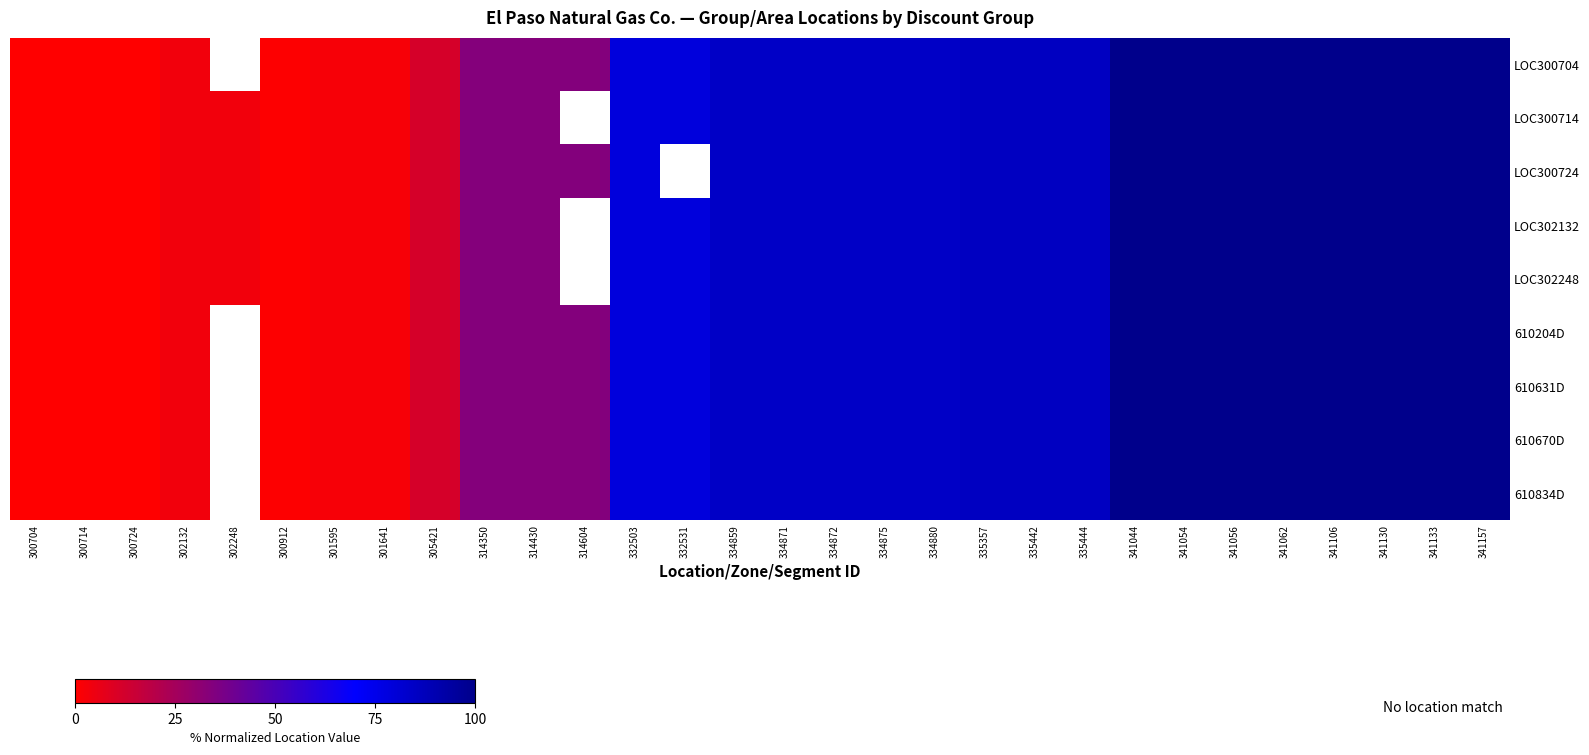

What is the difference between the LOC302248 values at 335357 and 341056?

14.1